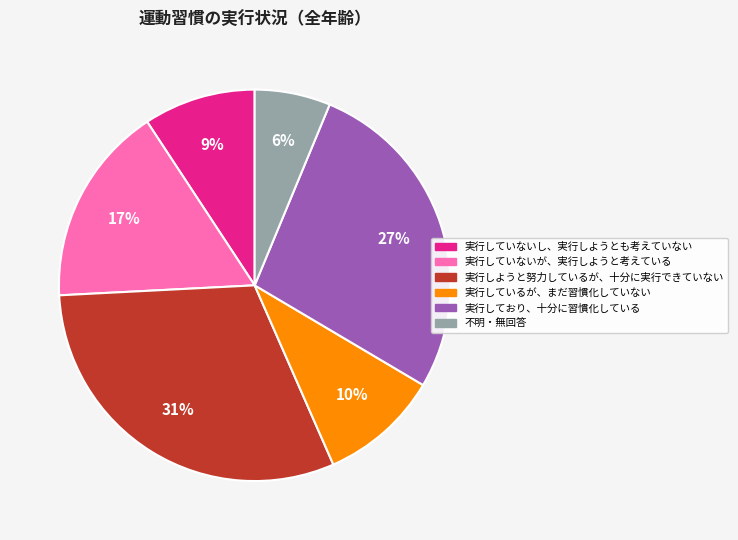

Rank the categories by value from lowest to highest.

不明・無回答, 実行していないし、実行しようとも考えていない, 実行しているが、まだ習慣化していない, 実行していないが、実行しようと考えている, 実行しており、十分に習慣化している, 実行しようと努力しているが、十分に実行できていない